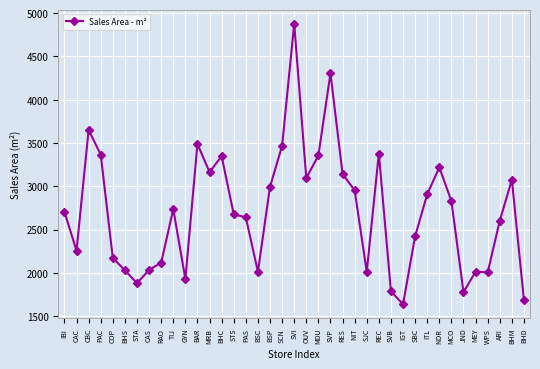

True or false: the data has more than 2 interior local peaks.

True